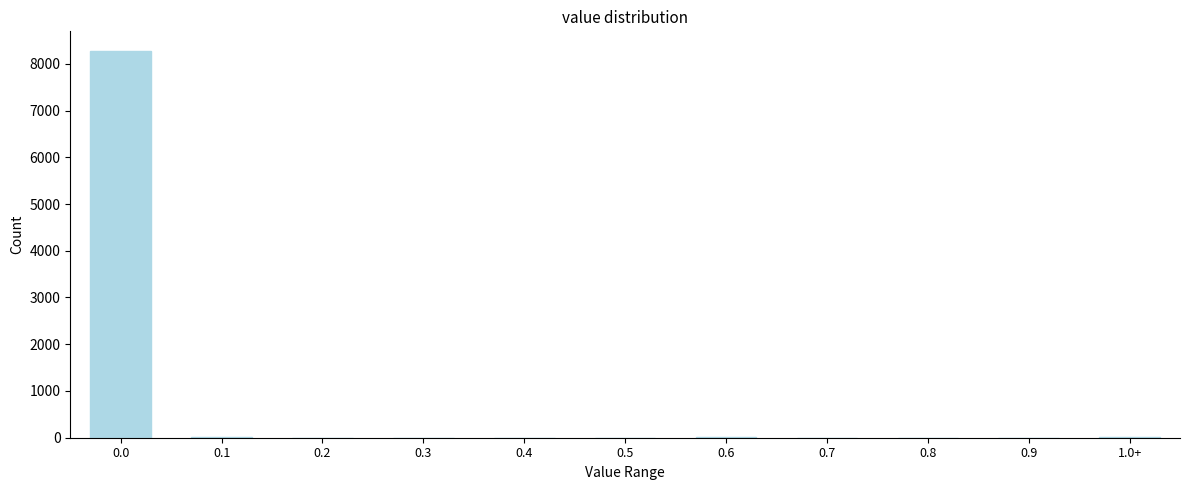

What is the greatest value displayed?

8280